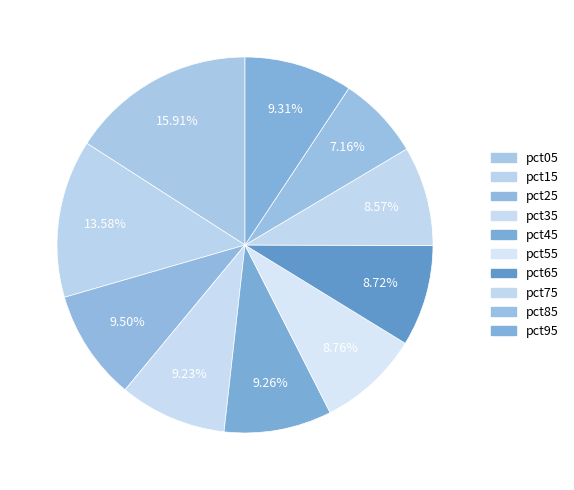

How many segments does this pie chart have?

10